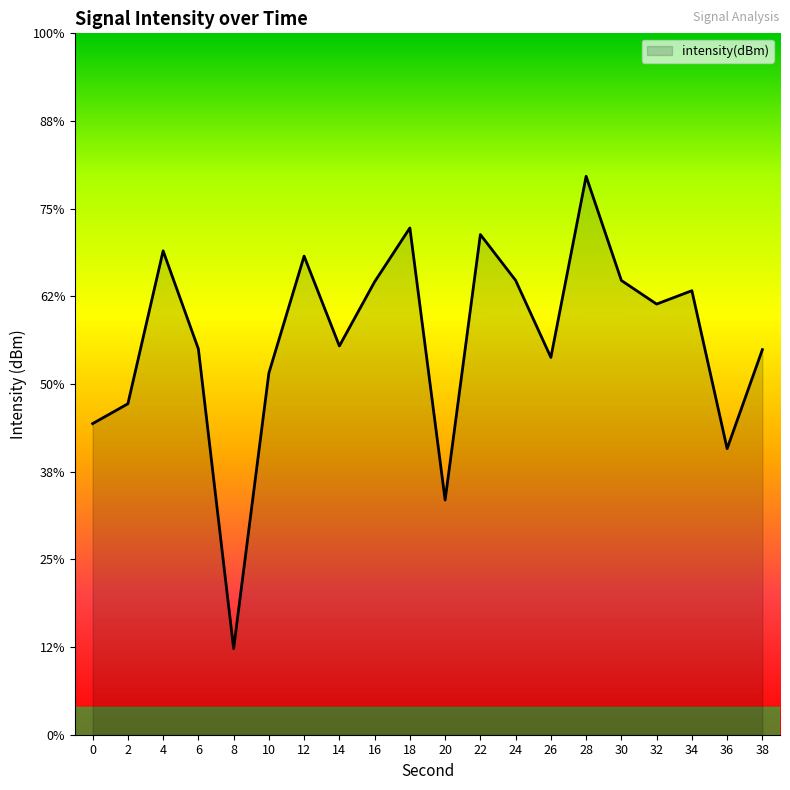

What value does the data have at 36?

-138.7